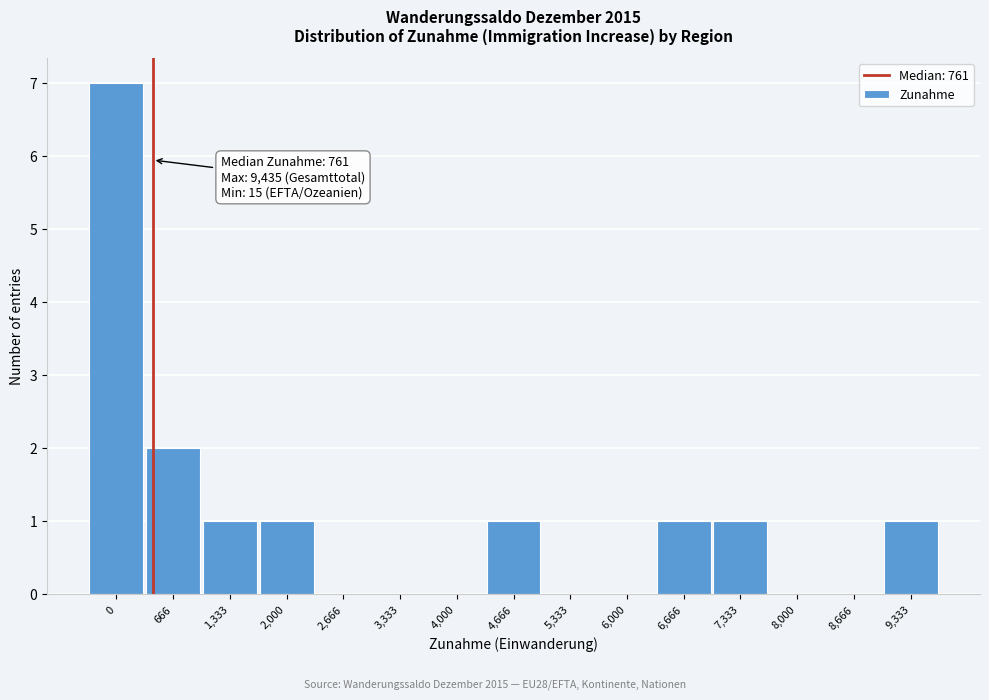

Reading left to right, what are all the values shown in this chart?

0=7	666=2	1,333=1	2,000=1	2,666=0	3,333=0	4,000=0	4,666=1	5,333=0	6,000=0	6,666=1	7,333=1	8,000=0	8,666=0	9,333=1